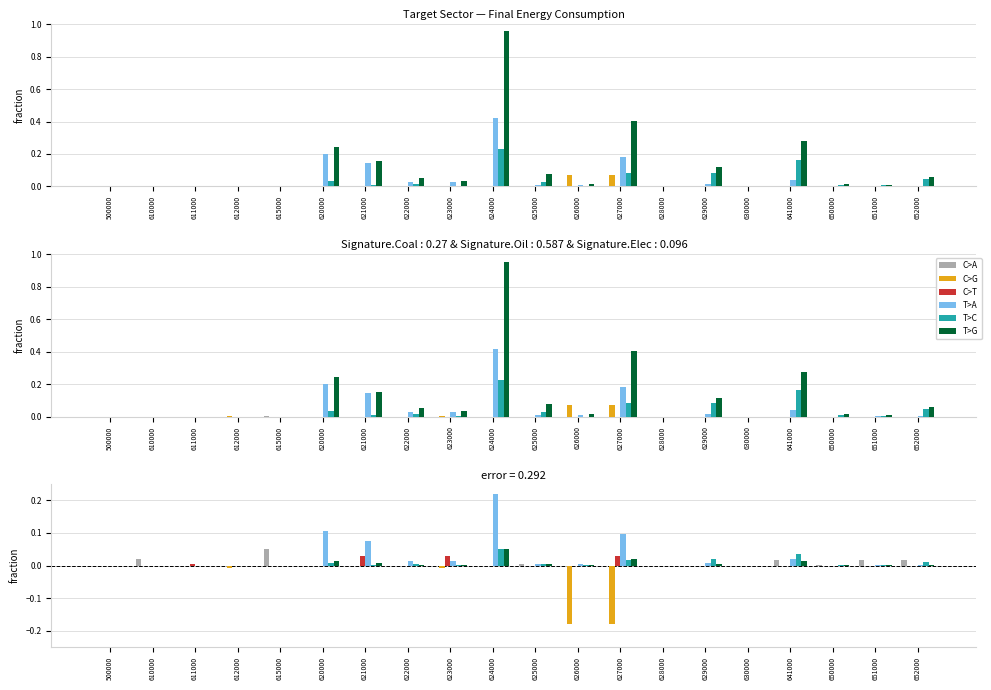

The value of C>A at 625000 is 0.0. True or false?

True